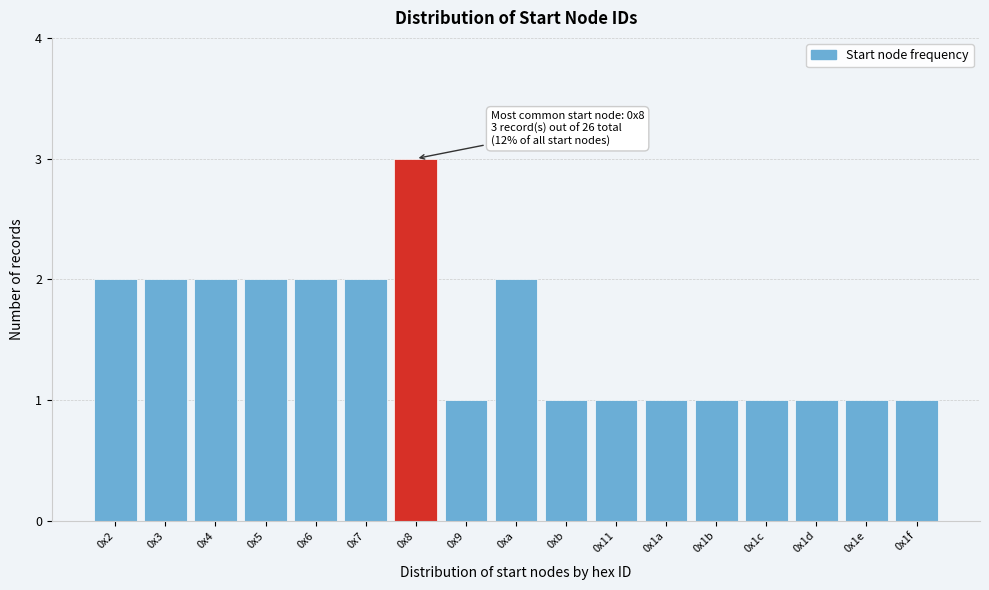

Reading left to right, transcribe all the data shown in this chart.

2	2	2	2	2	2	3	1	2	1	1	1	1	1	1	1	1